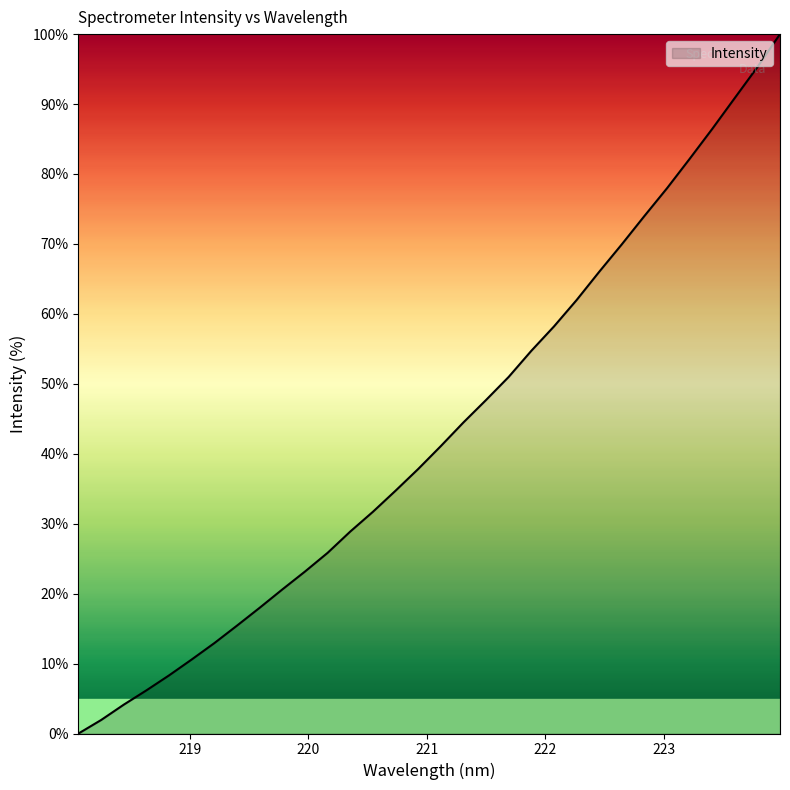

Reading left to right, list all the values displayed in this chart.

0.0	1.9	4.1	6.2	8.3	10.6	12.9	15.4	18.0	20.6	23.2	25.8	28.9	31.7	34.7	37.8	41.1	44.5	47.7	51.0	54.7	58.2	62.0	66.0	69.9	74.0	78.0	82.2	86.4	90.9	95.3	100.0